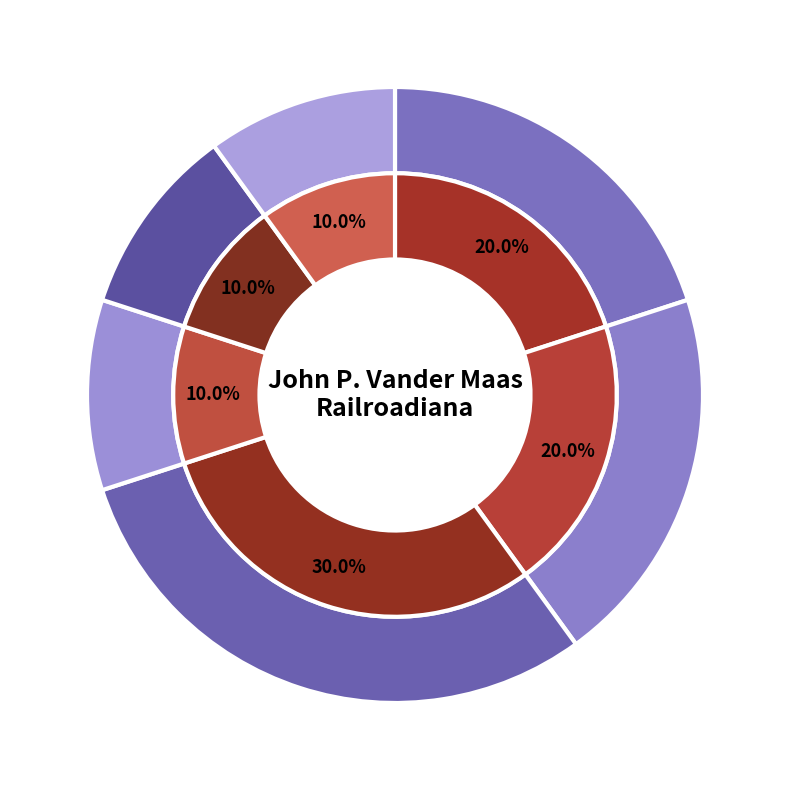

Is there a majority slice in this chart?

No